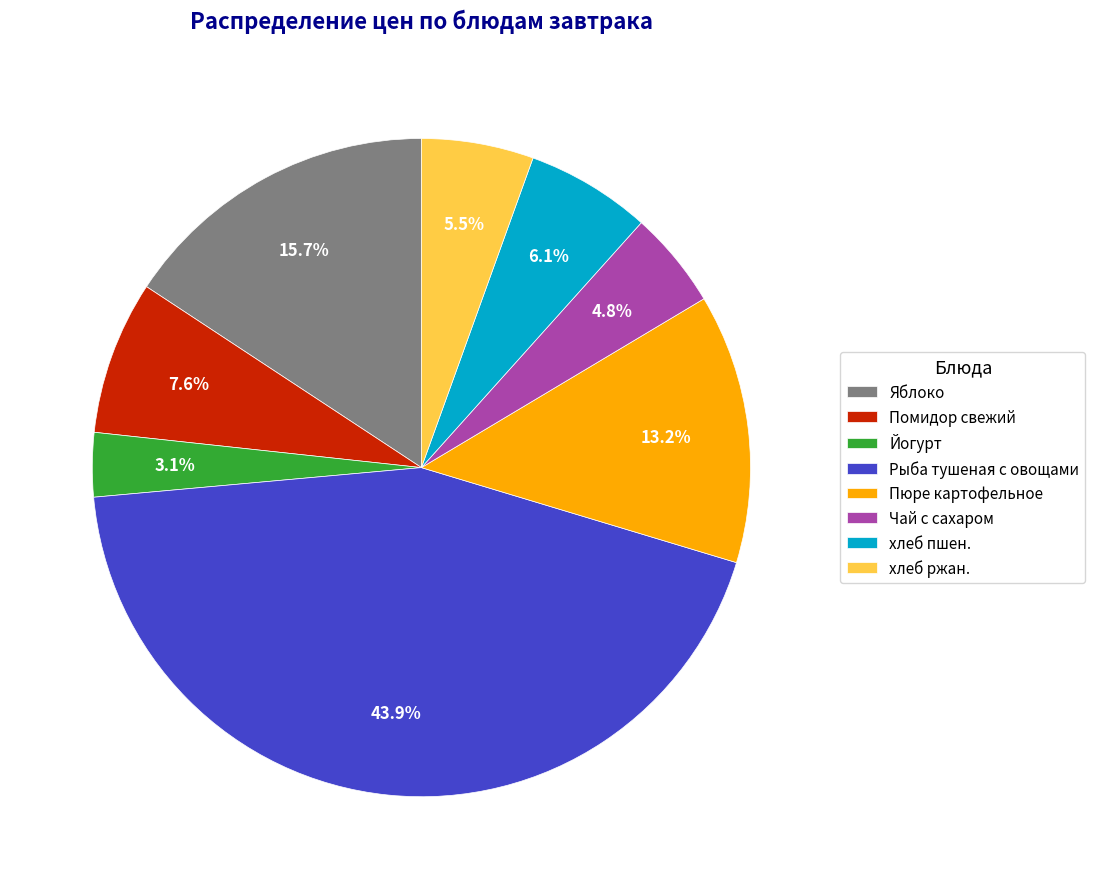

True or false: Рыба тушеная с овощами accounts for 51% of the total.

False